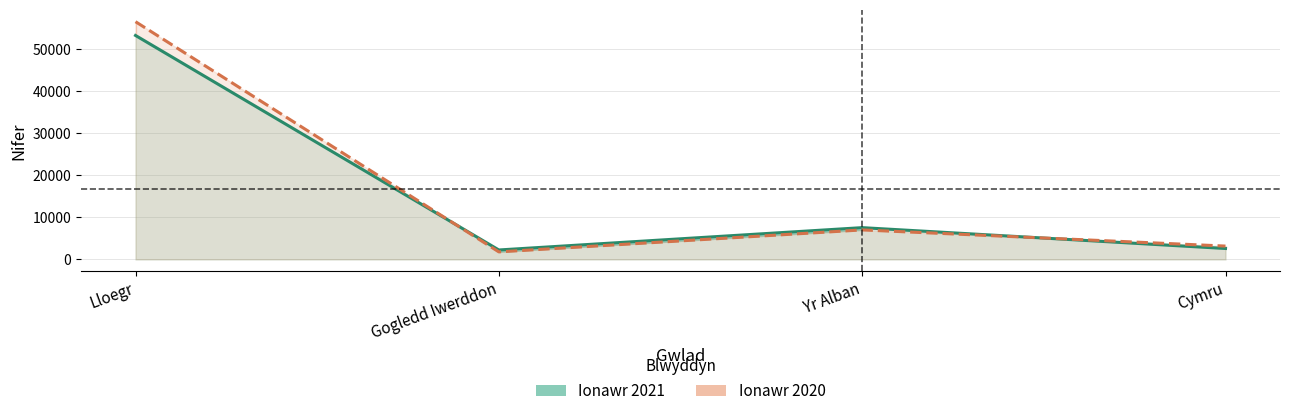

Which label corresponds to the smallest value in the chart?

Gogledd Iwerddon